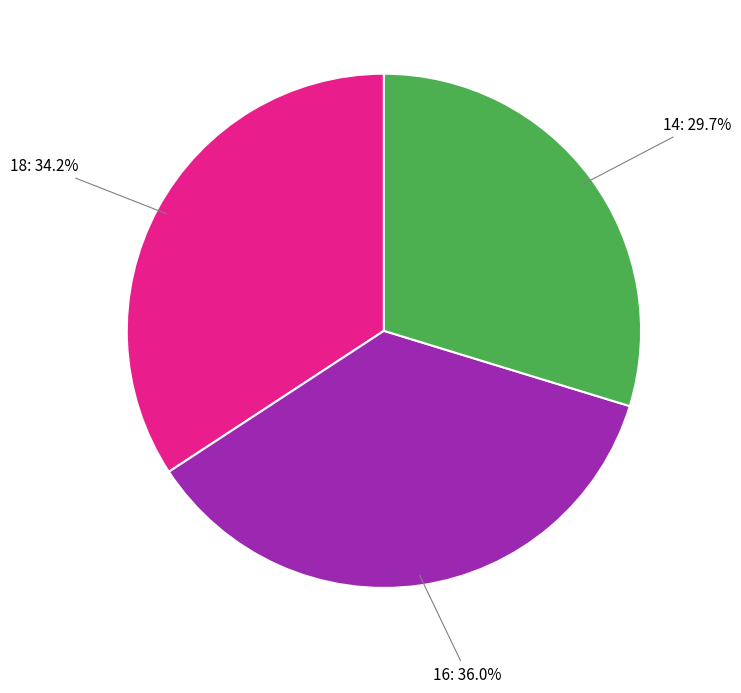

Combined, what portion of the pie is 18 and 16?

70.3%